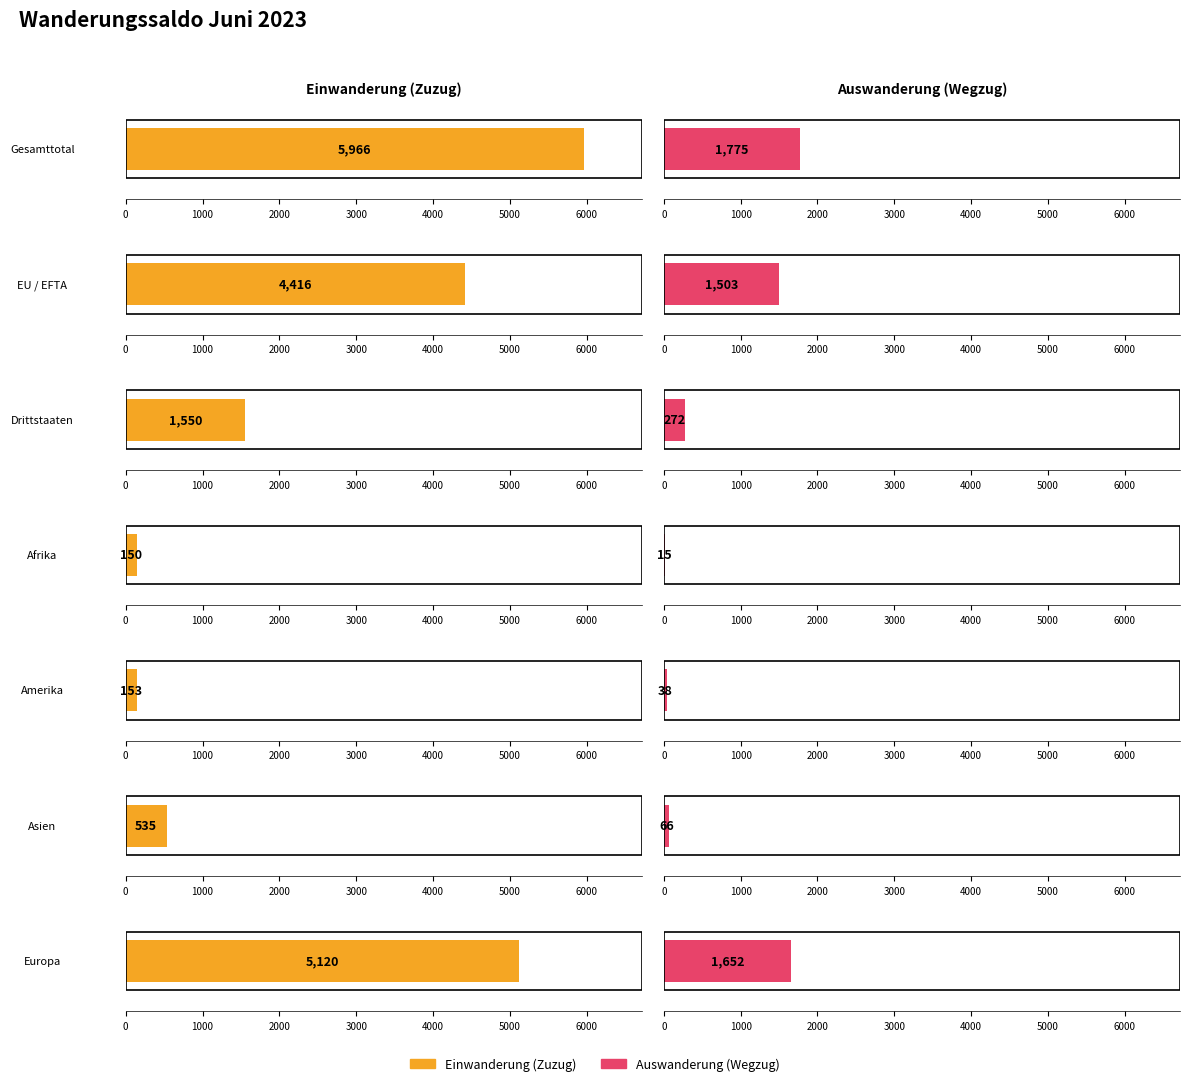

What is the approximate value of Einwanderung (Zuzug) at Europa?

5120